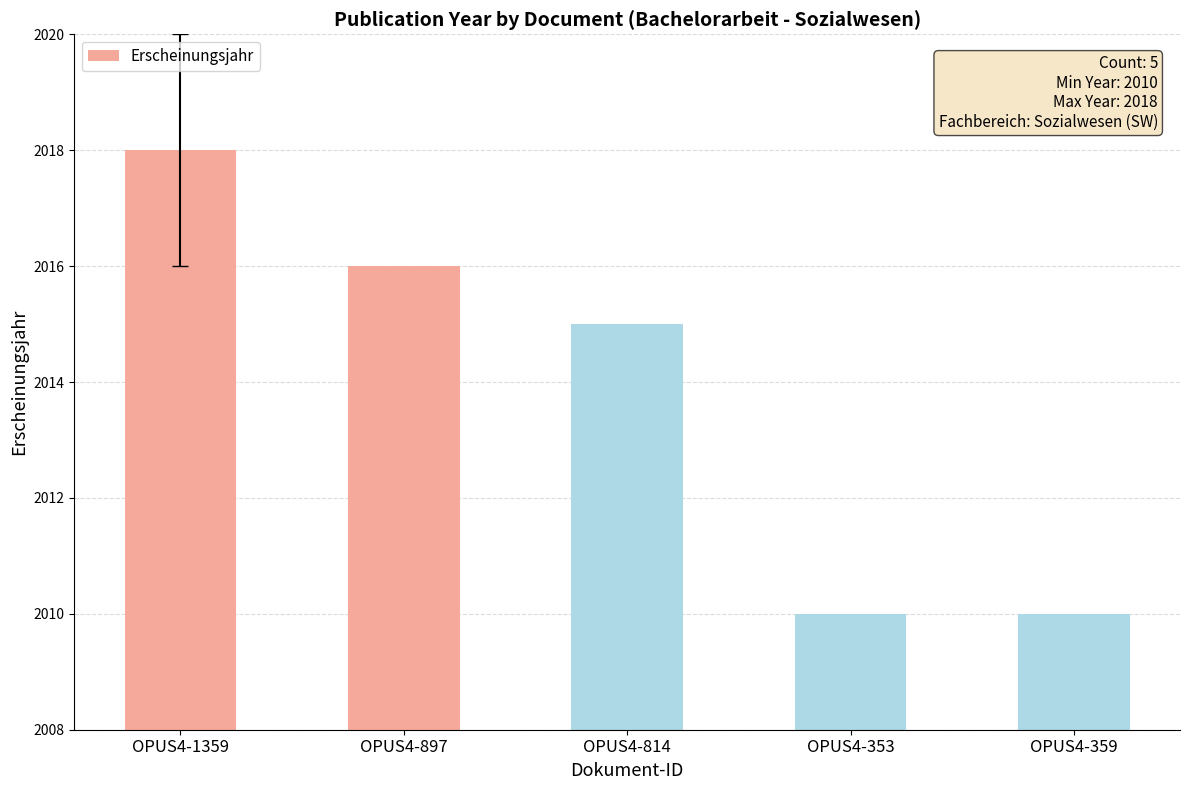

Read the value at OPUS4-1359.

2018